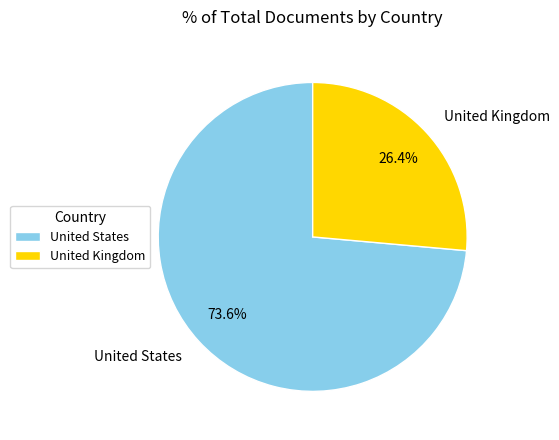

What is the ratio of the value at United Kingdom to the value at United States?

0.4